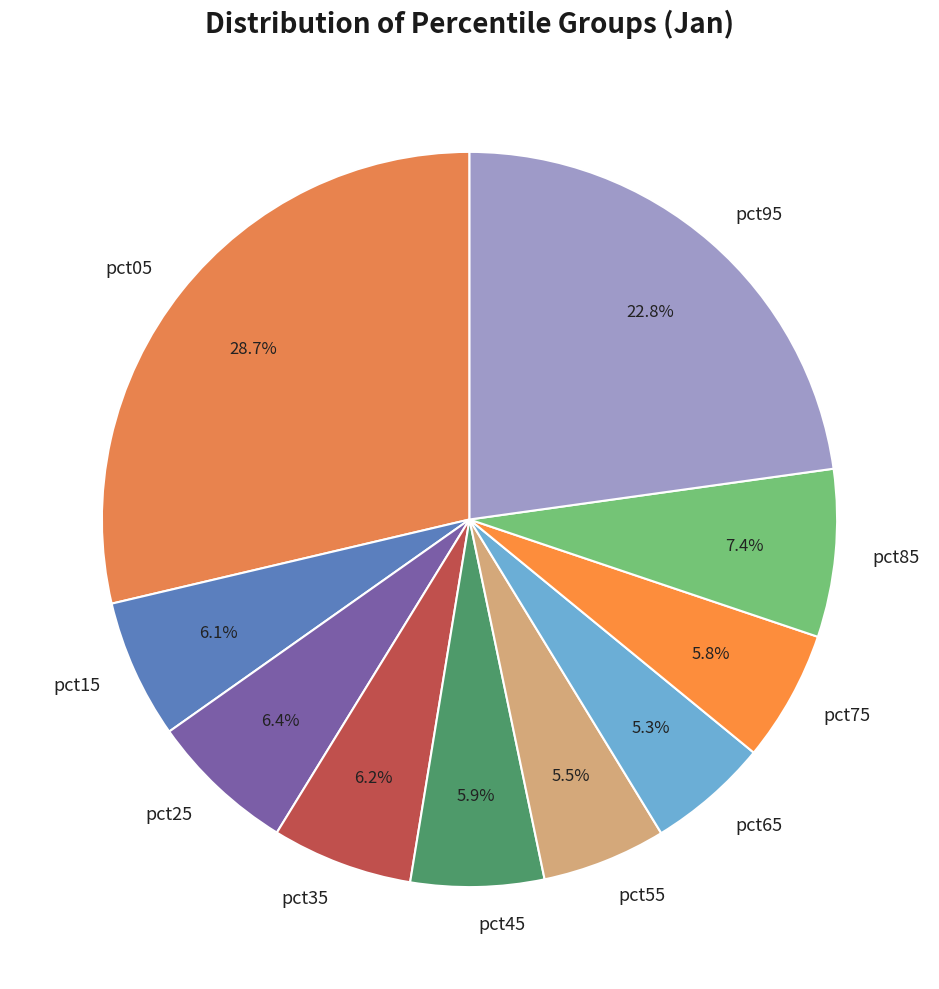

How many slices are in this pie chart?

10